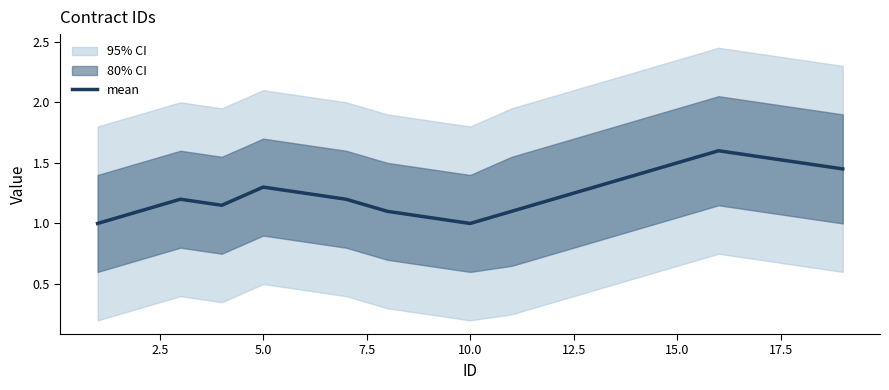

How many series are shown in this chart?

1